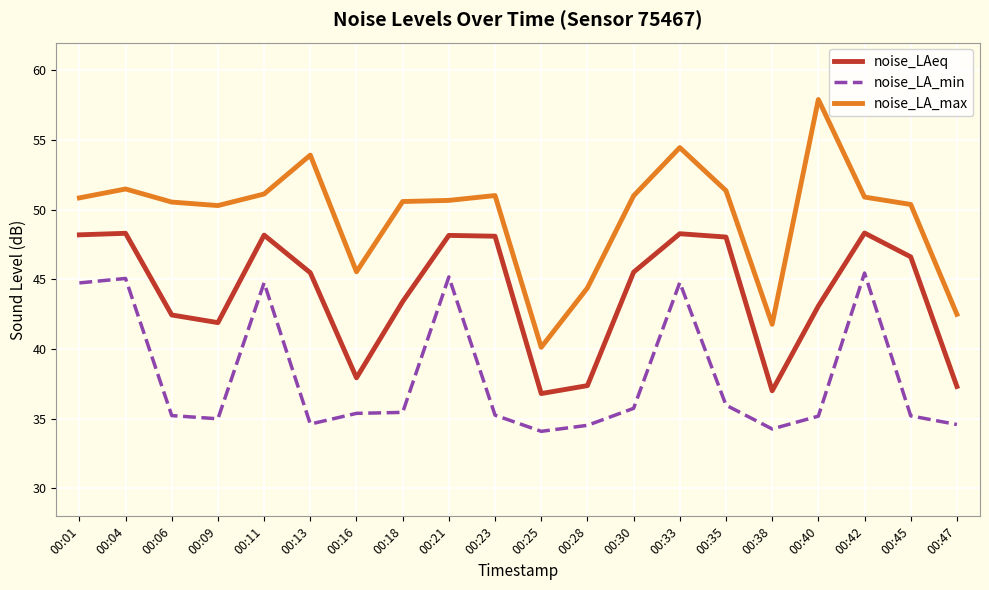

True or false: noise_LA_min and noise_LA_max cross at least once.

False